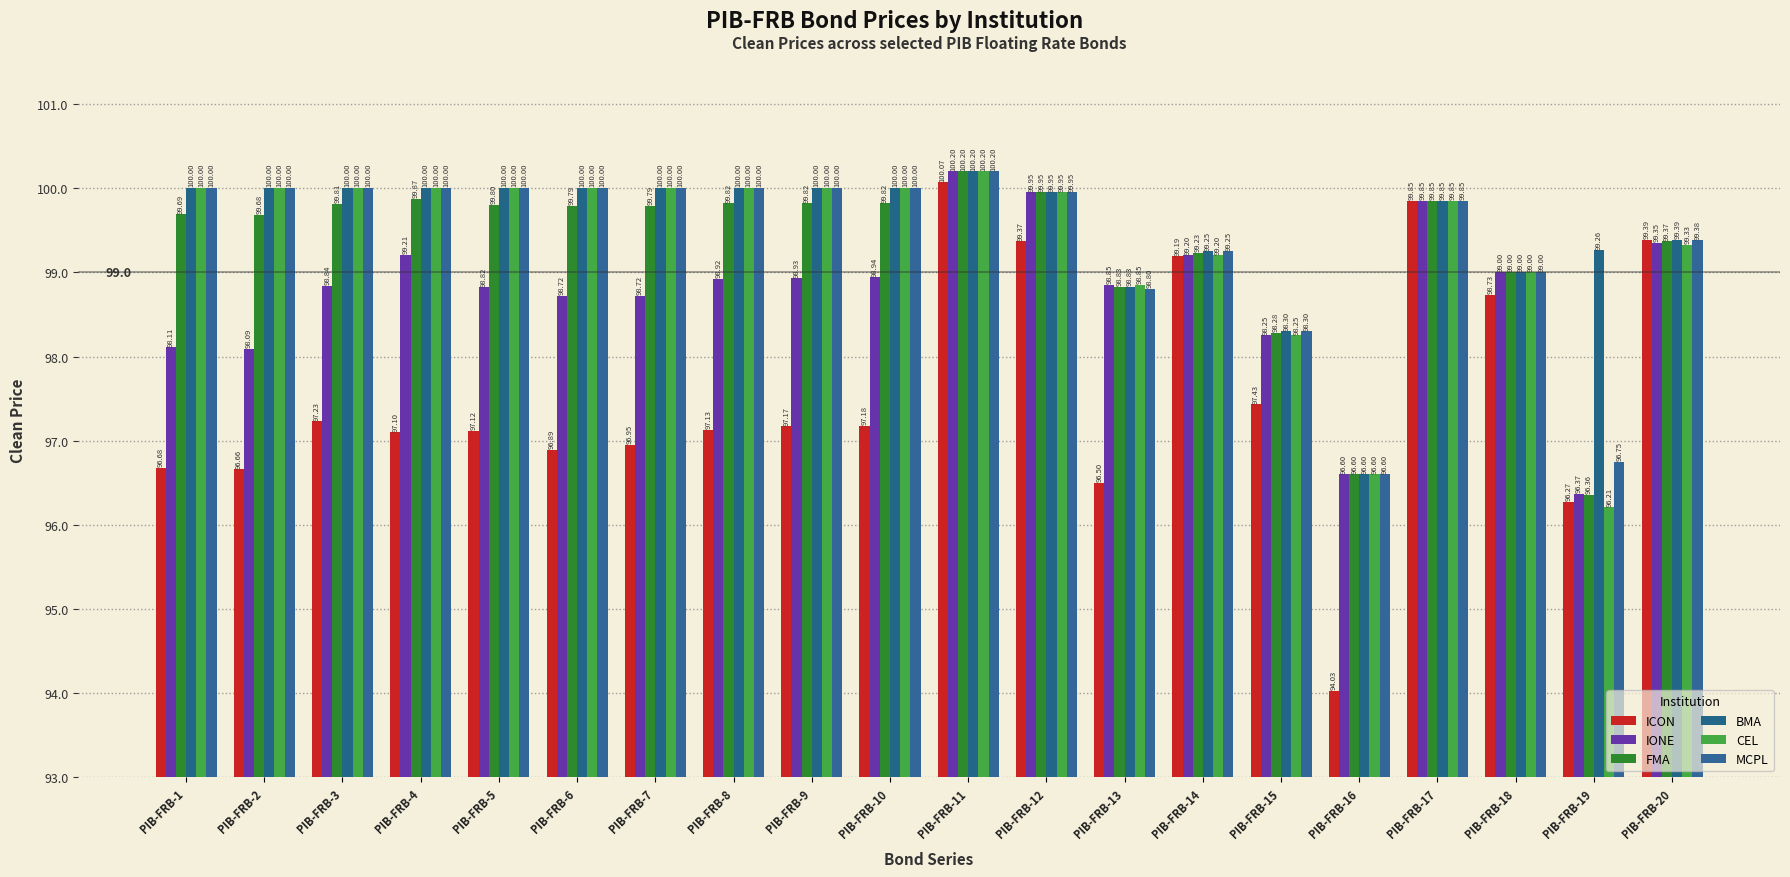

What is the maximum value shown in the chart?

100.2